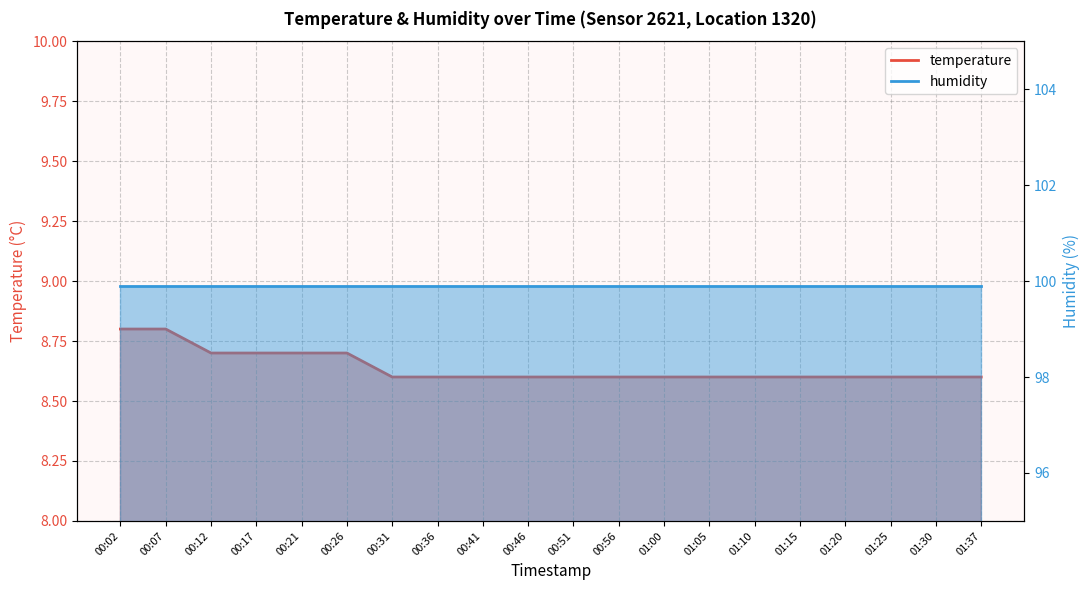

Read the value at 01:10.

8.6